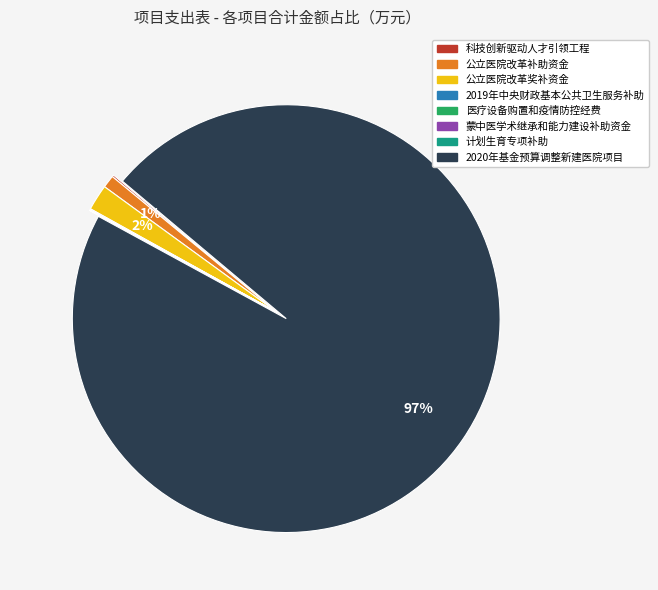

To the nearest percent, what is the average slice percentage?

12%